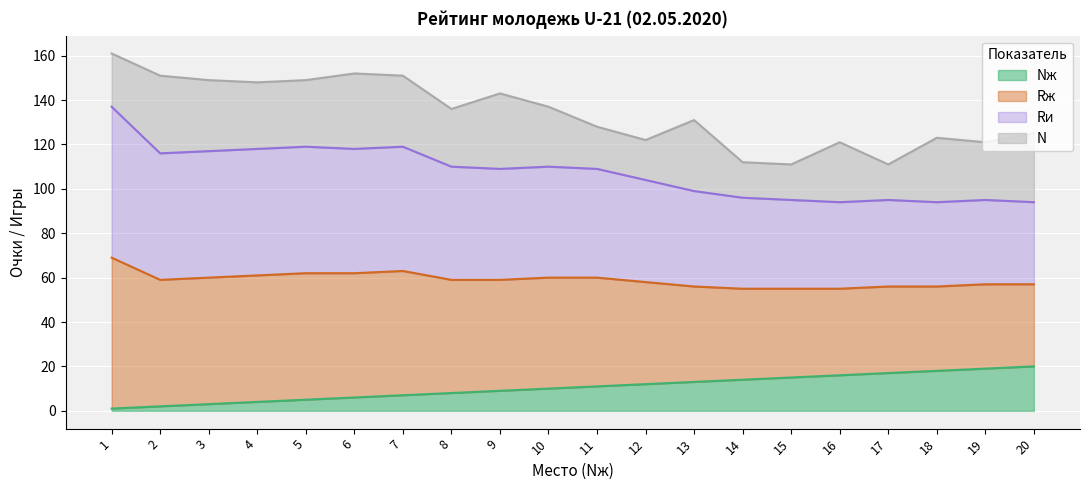

Which series has the largest range (max minus min)?

Rж